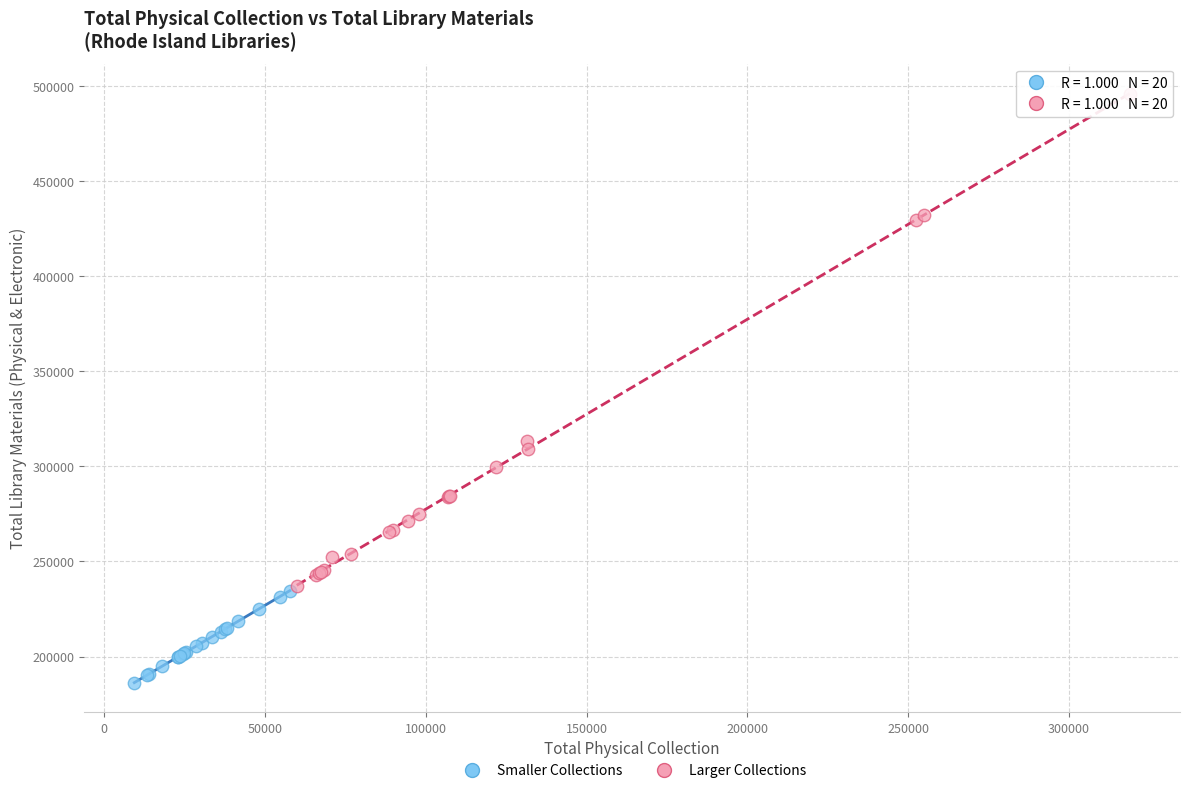

Which series has the widest spread of Y values?

Larger Collections